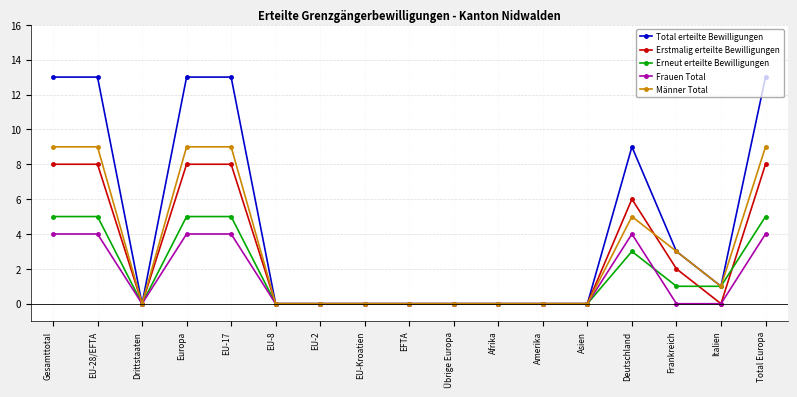

What is the label of the 6th point from the left?

EU-8